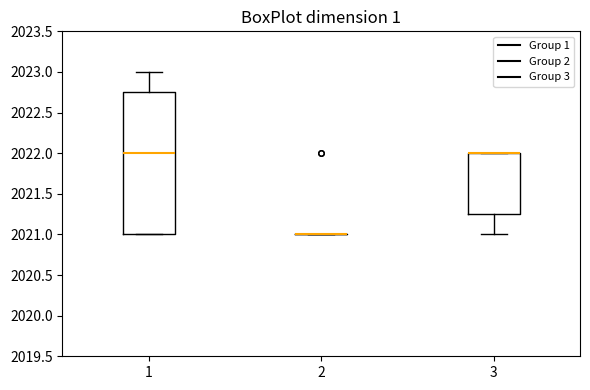

Where is the upper edge of the box at x = 3 on the y-axis? The values are not printed on the chart, so give them approximately, as read against the axis.

2022.00